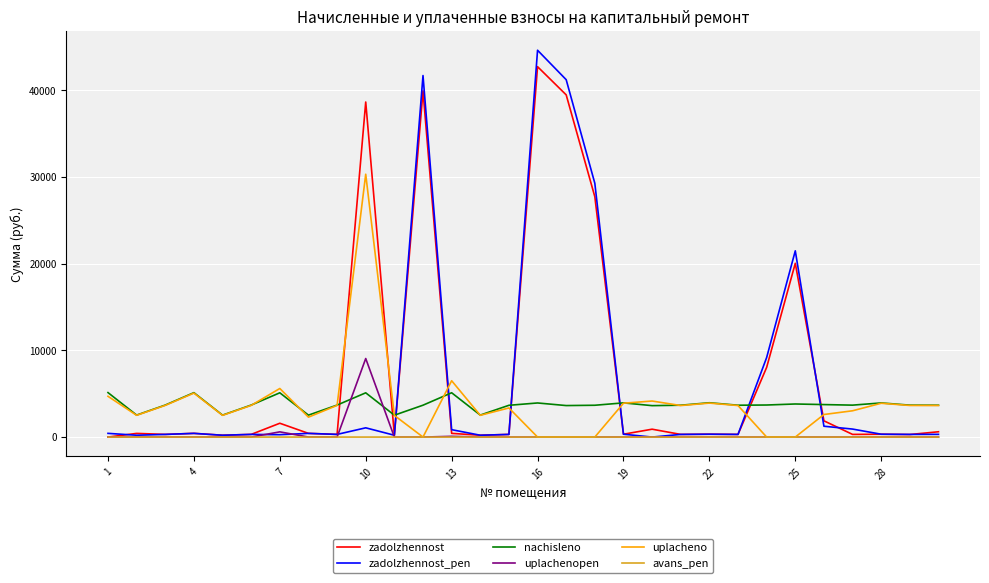

Which series has the widest spread of values?

zadolzhennost_pen